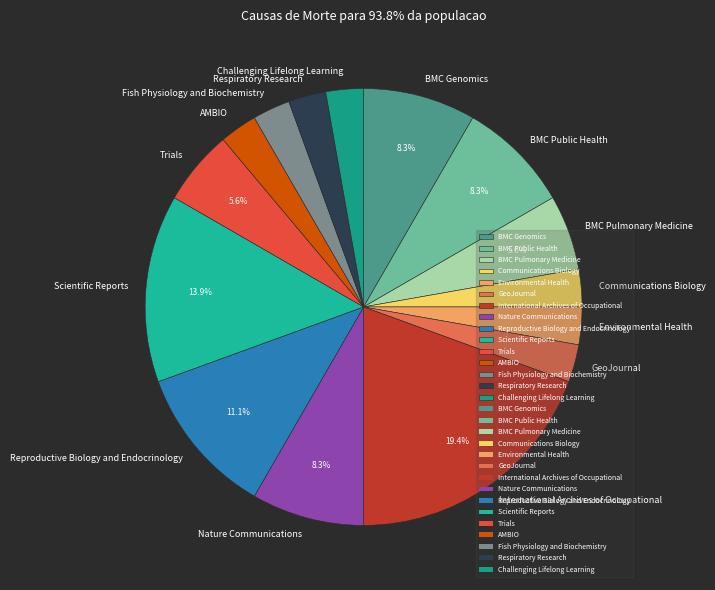

Is it true that Nature Communications is 8% of the pie?

True